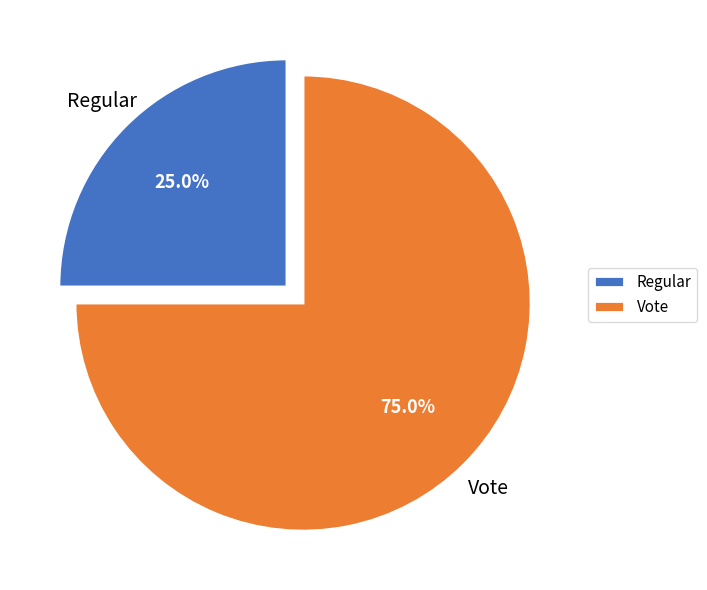

Count the number of slices in the pie.

2